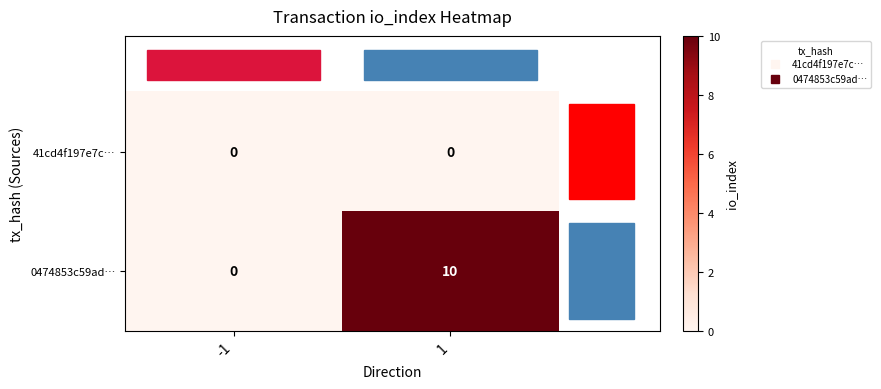

Rank the series by their maximum value, from lowest to highest.

41cd4f197e7c…, 0474853c59ad…